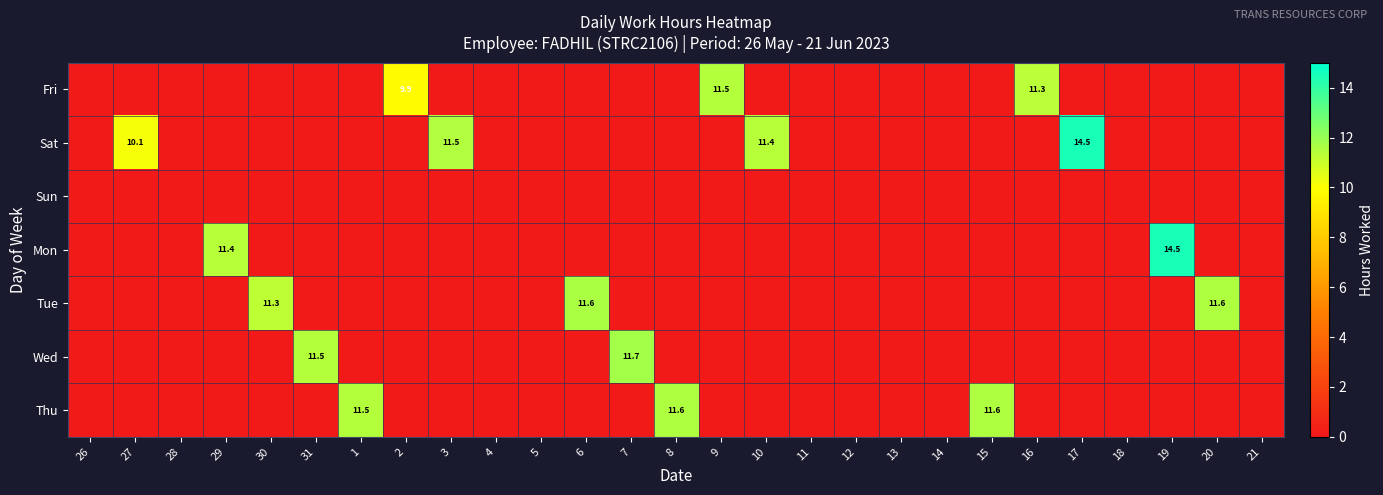

True or false: Fri has a value of 11.5 at 9.

True